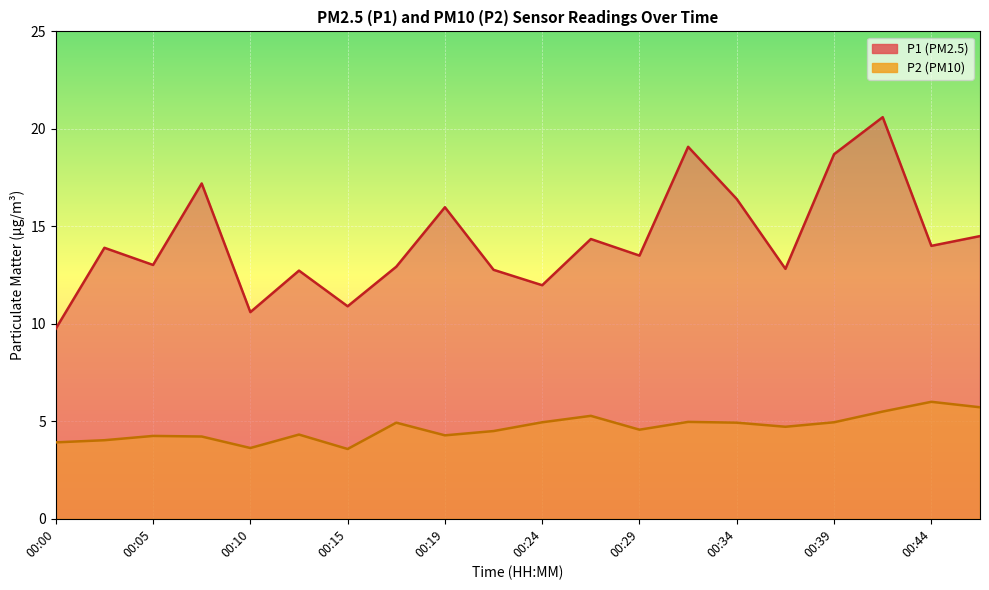

What is the smallest value displayed?

3.6